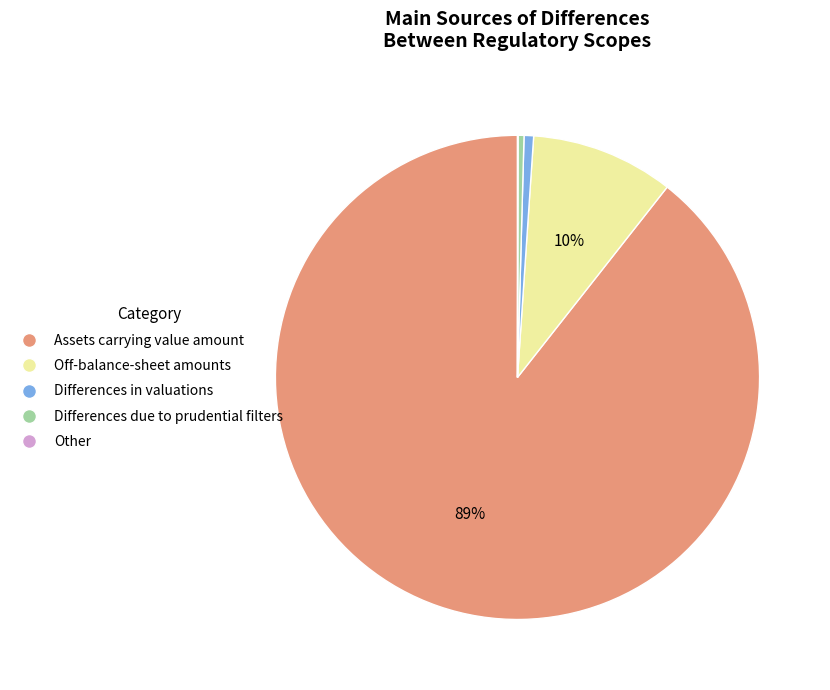

Combined, do Differences in valuations and Off-balance-sheet amounts account for over 50%?

No